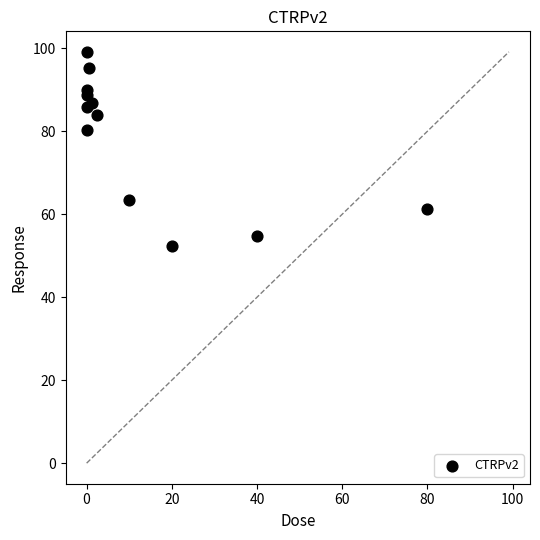

What is the average X value?

12.9